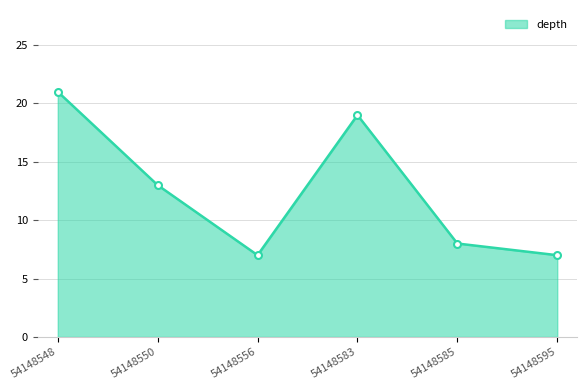

Read the value at 54148583.

19